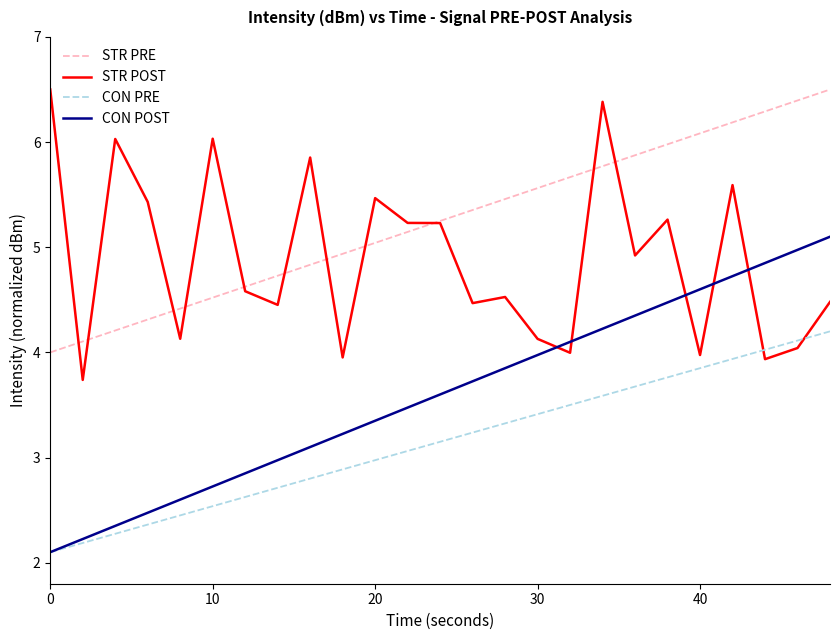

Which series has the largest total across all categories?

STR PRE